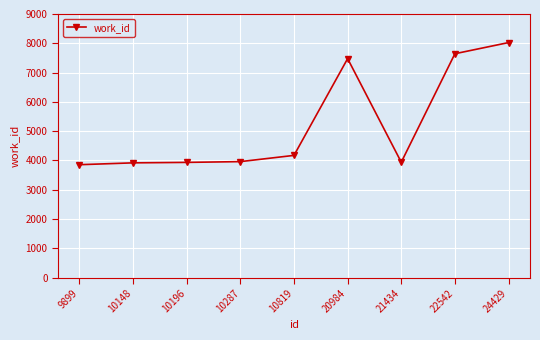

What value does the data have at 24429, to the nearest 100?

8000